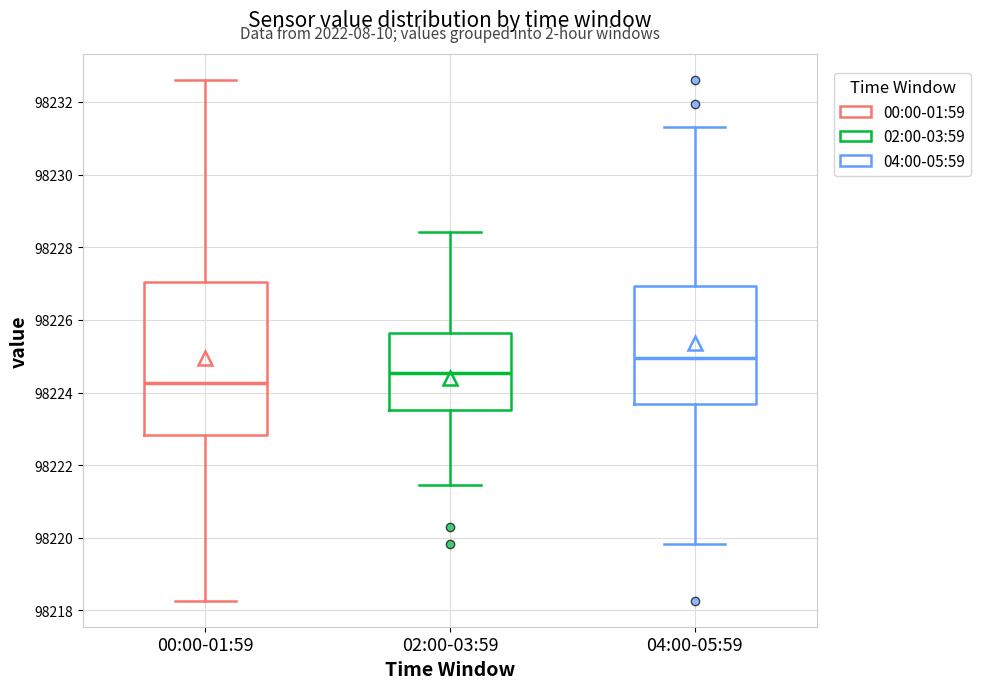

Reading left to right, transcribe this box plot: for each box, give where its median line is, the range the box spans, and where its two whiskers end, as read against the y-axis. The values are not printed on the chart, so give them approximately, as read against the axis.

00:00-01:59: median 98224.2, box 98222.8 to 98227.0, whiskers 98218.2 to 98232.6
02:00-03:59: median 98224.6, box 98223.6 to 98225.6, whiskers 98221.4 to 98228.4
04:00-05:59: median 98225.0, box 98223.6 to 98227.0, whiskers 98219.8 to 98231.4